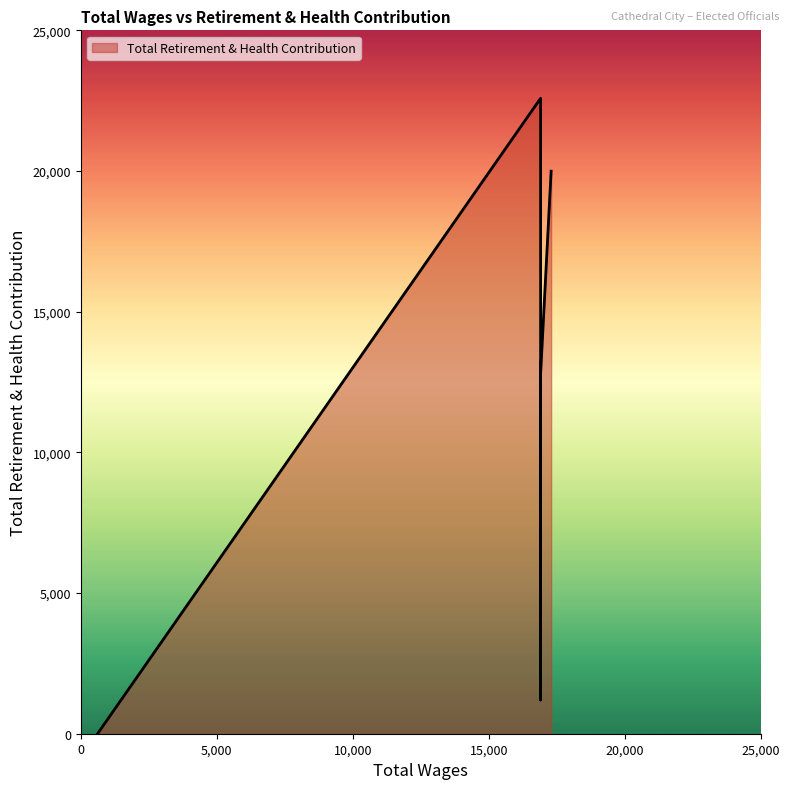

Which category has the lowest value across all series?

617.0